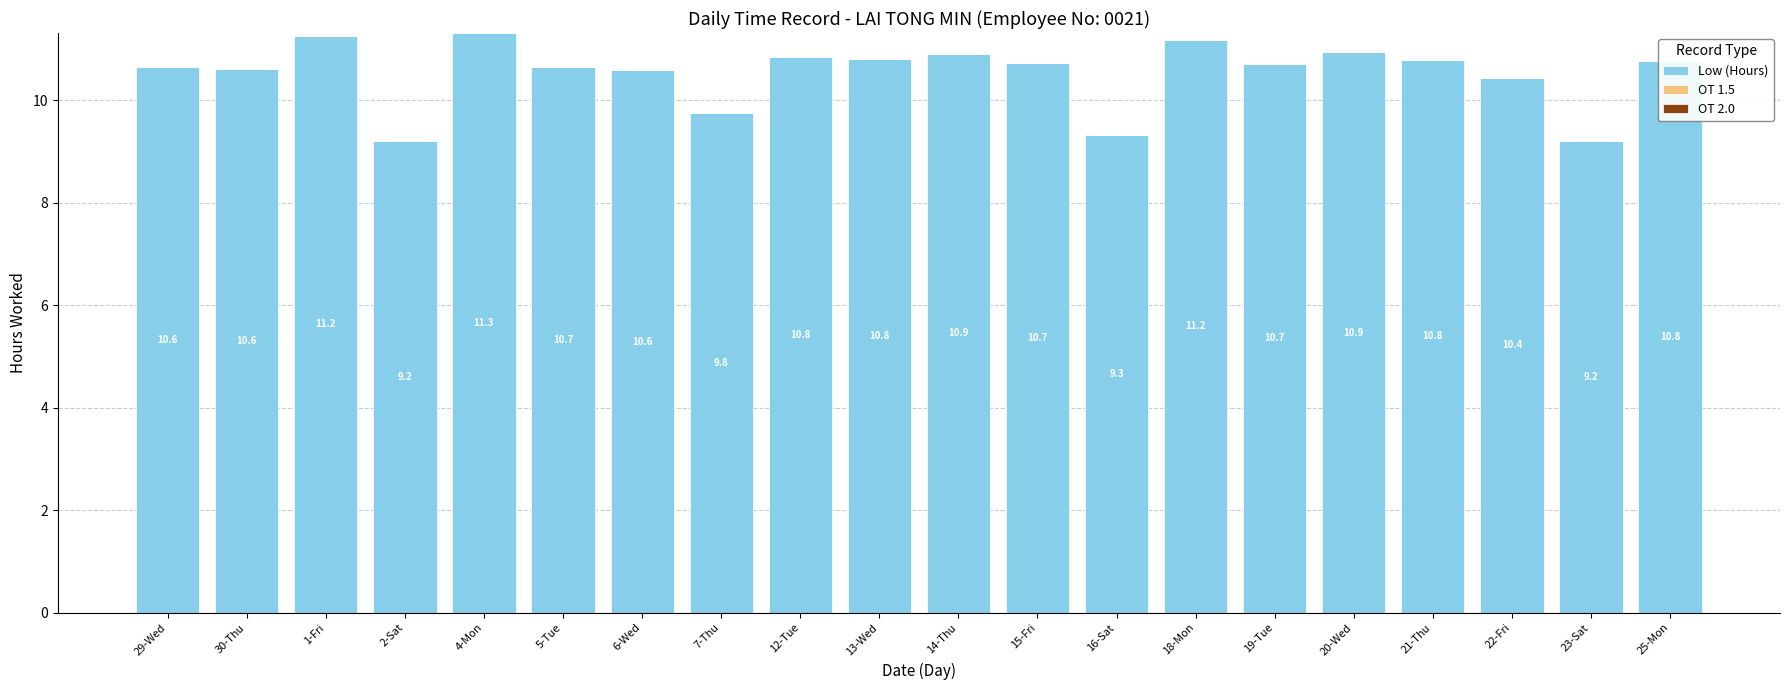

Is it true that the value at 2-Sat is 9.2?

True